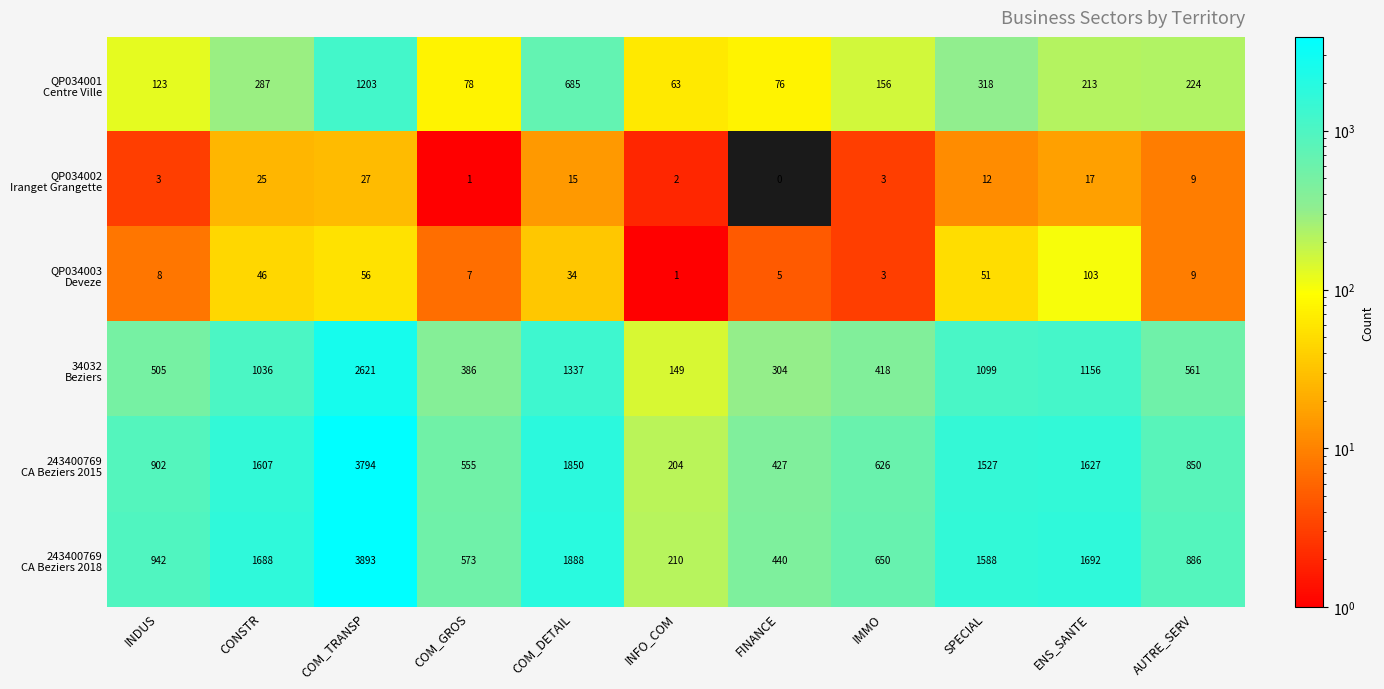

How many categories are shown in the chart?

11